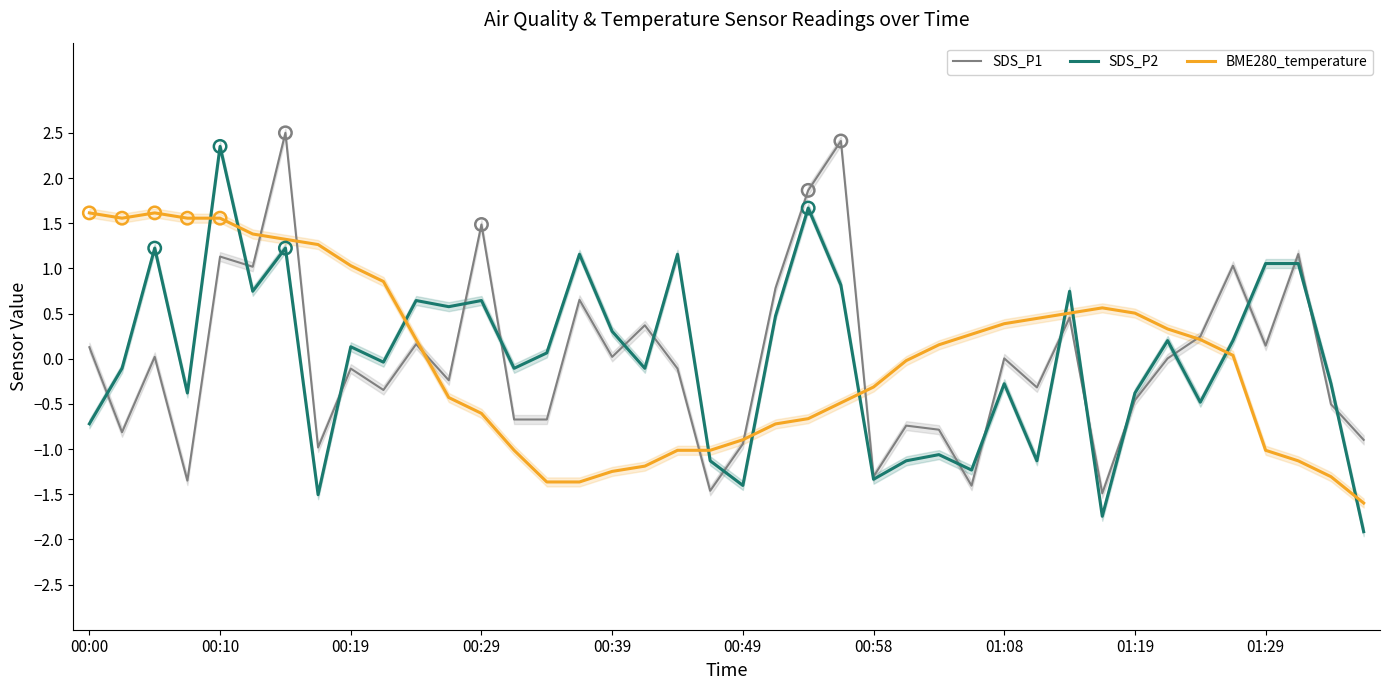

Which series has the largest total across all categories?

BME280_temperature